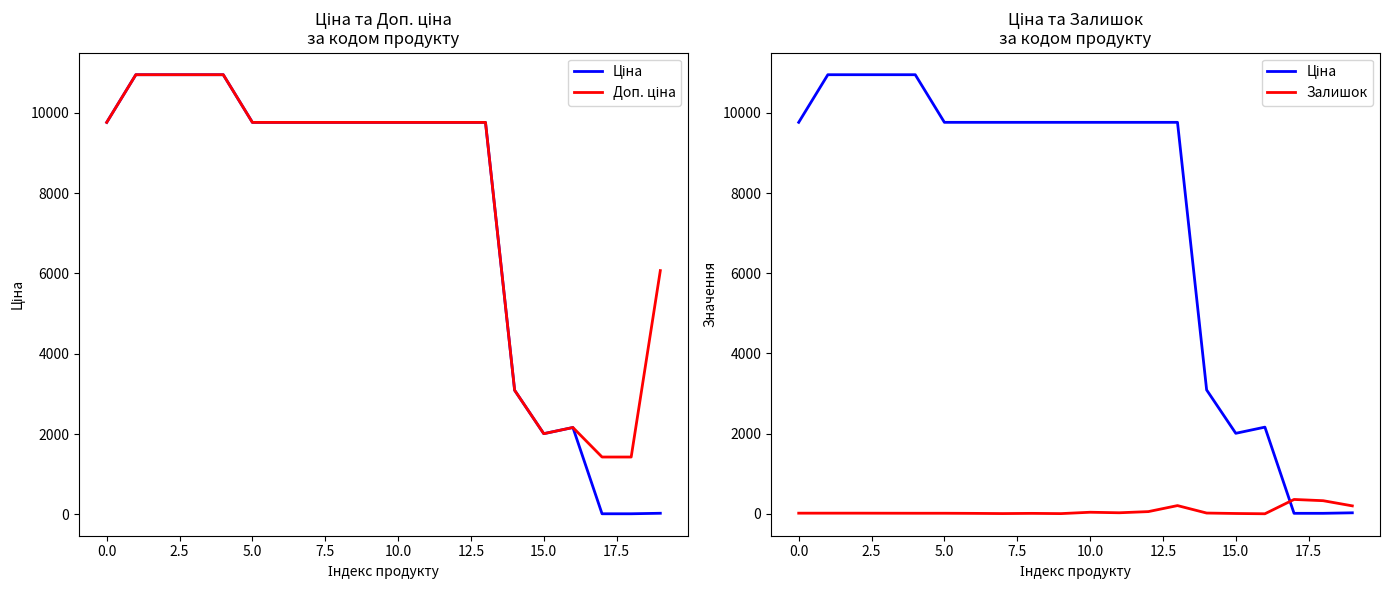

How many series are shown in this chart?

3